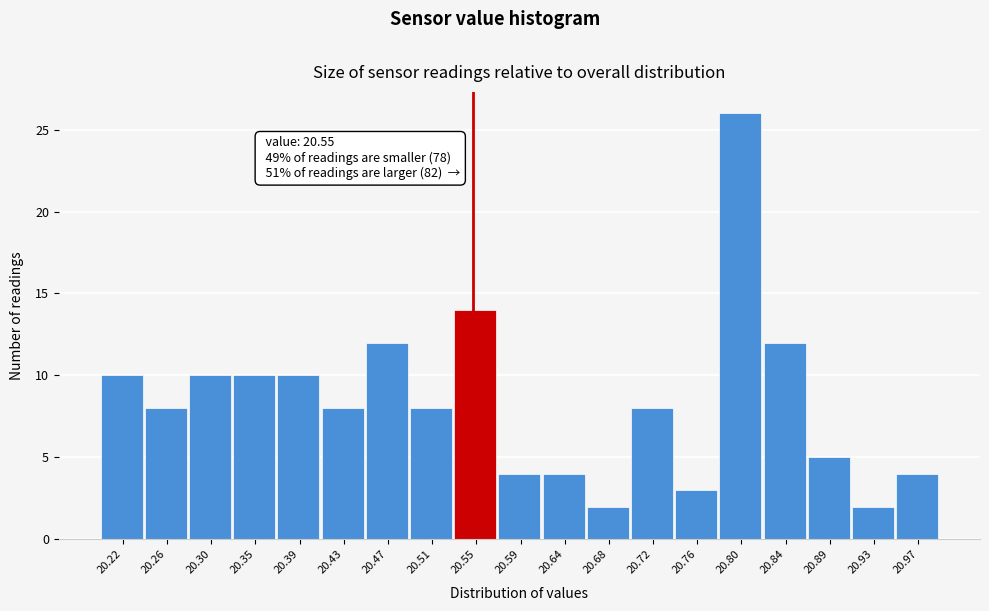

Which range on the x-axis has the tallest bar?

20.780 to 20.825